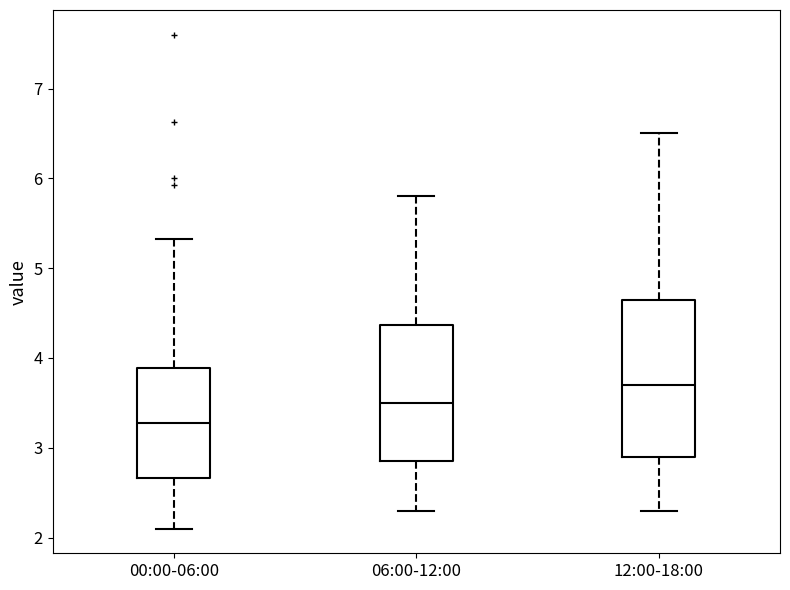

Reading left to right, read every box against the y-axis: the position of its median line, the range the box covers, and the ends of its whiskers. The values are not printed on the chart, so give them approximately, as read against the axis.

00:00-06:00: median 3.3, box 2.7 to 3.9, whiskers 2.1 to 5.3
06:00-12:00: median 3.5, box 2.9 to 4.4, whiskers 2.3 to 5.8
12:00-18:00: median 3.7, box 2.9 to 4.7, whiskers 2.3 to 6.5